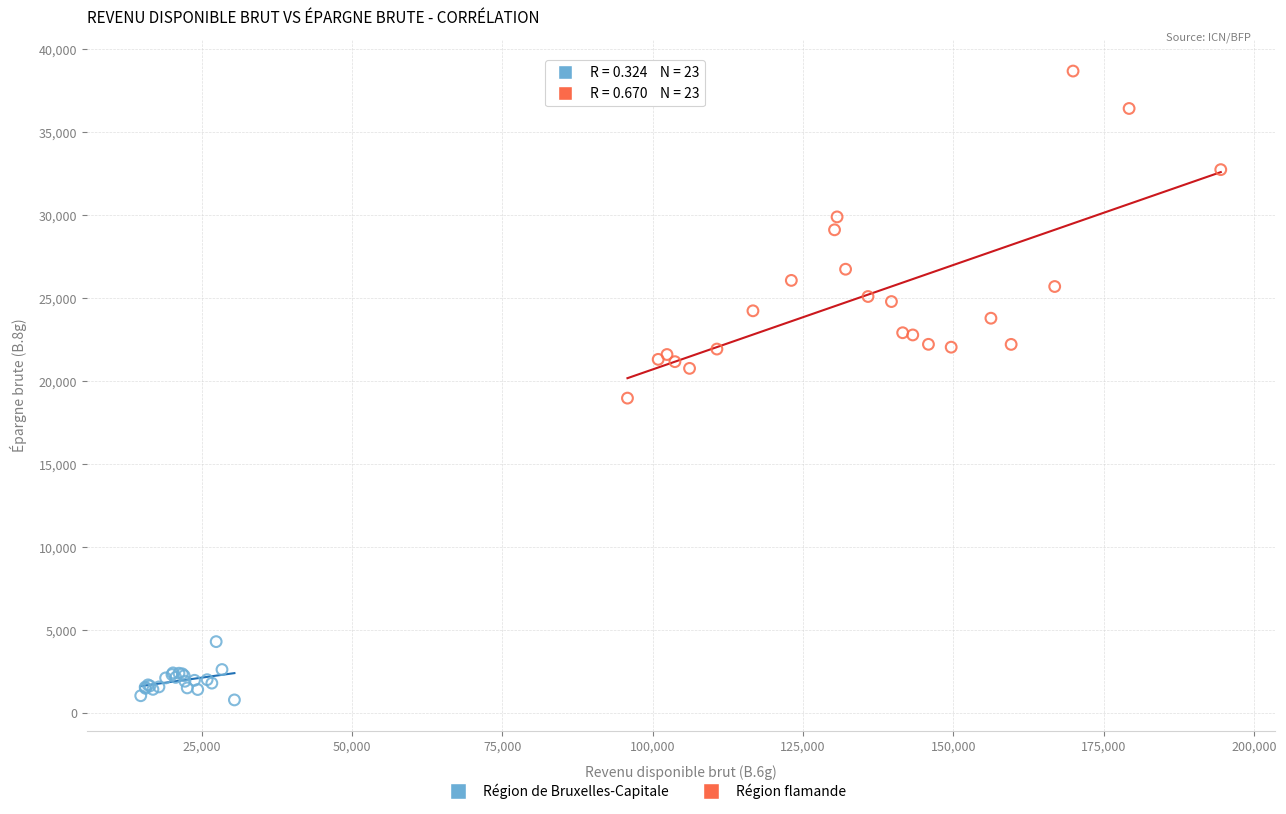

Which series reaches the minimum Y coordinate?

Région de Bruxelles-Capitale